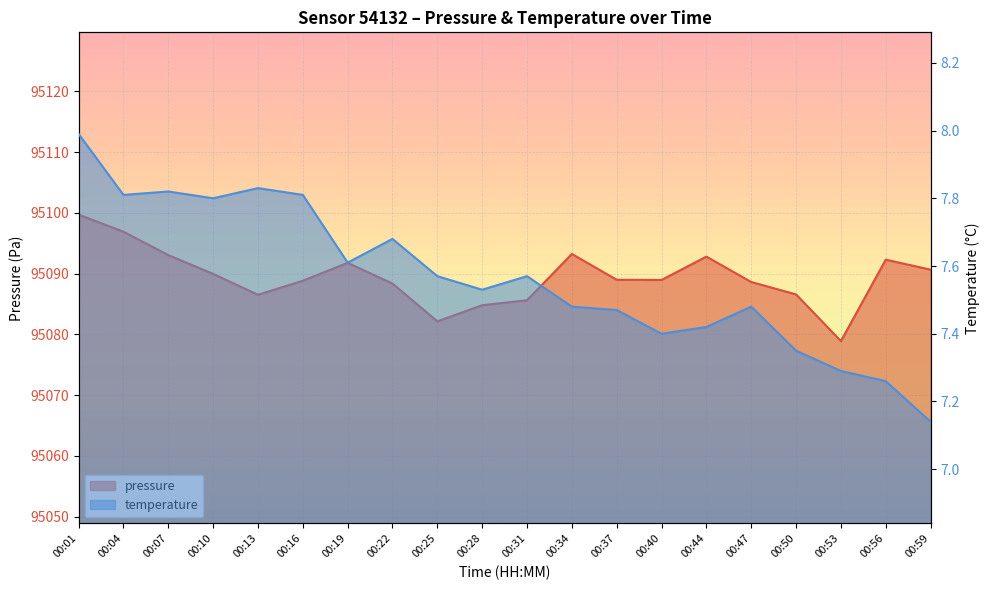

In temperature, how many points are higher than both neighbors (excluding endpoints)?

5